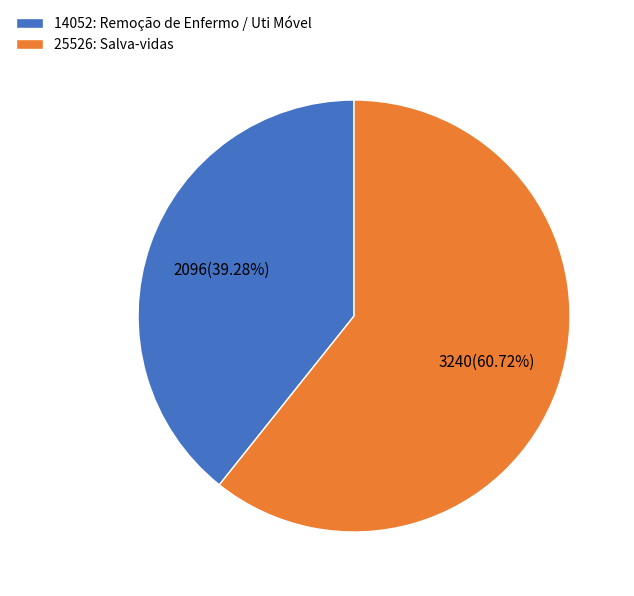

To the nearest percent, what is the average slice percentage?

50%